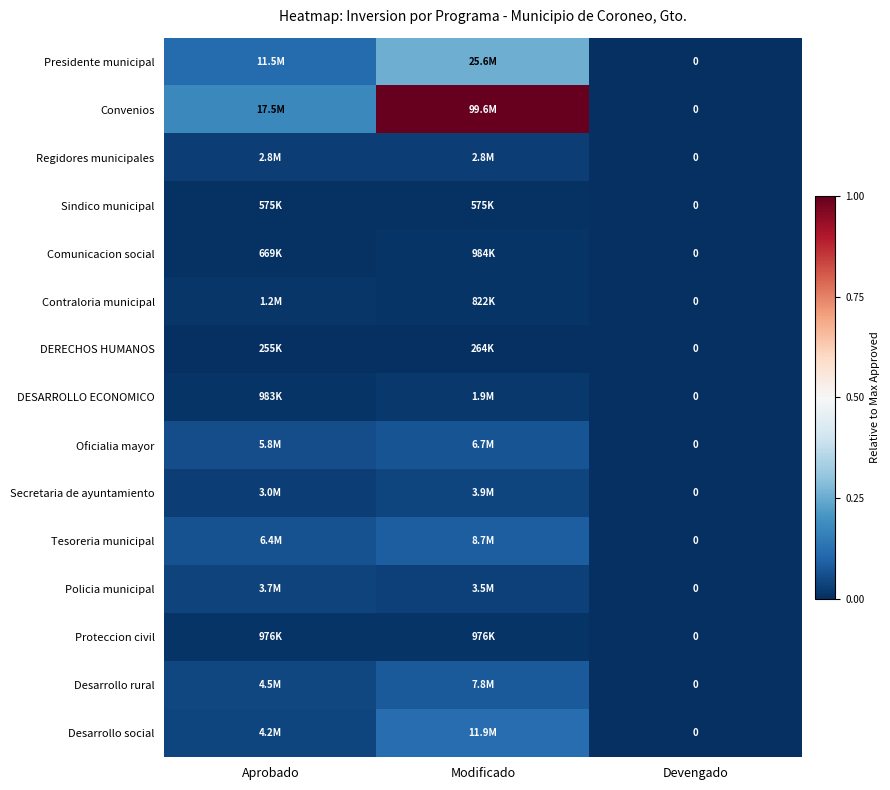

Which series has the widest spread of values?

Convenios